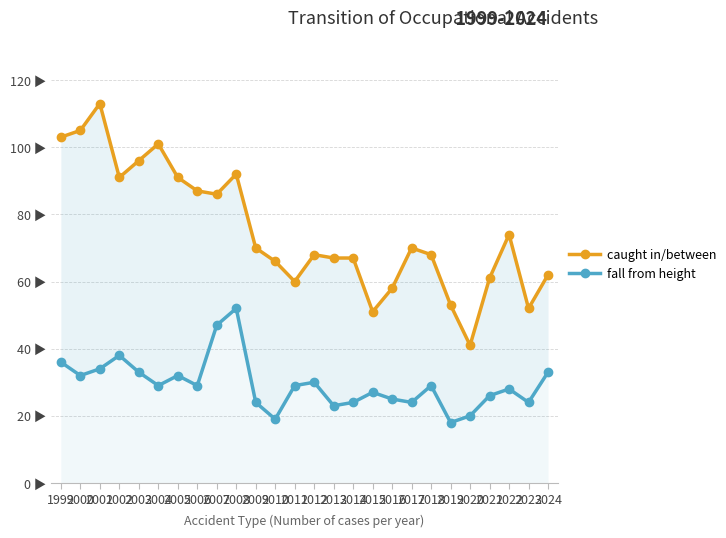

Count the number of data series in this chart.

2